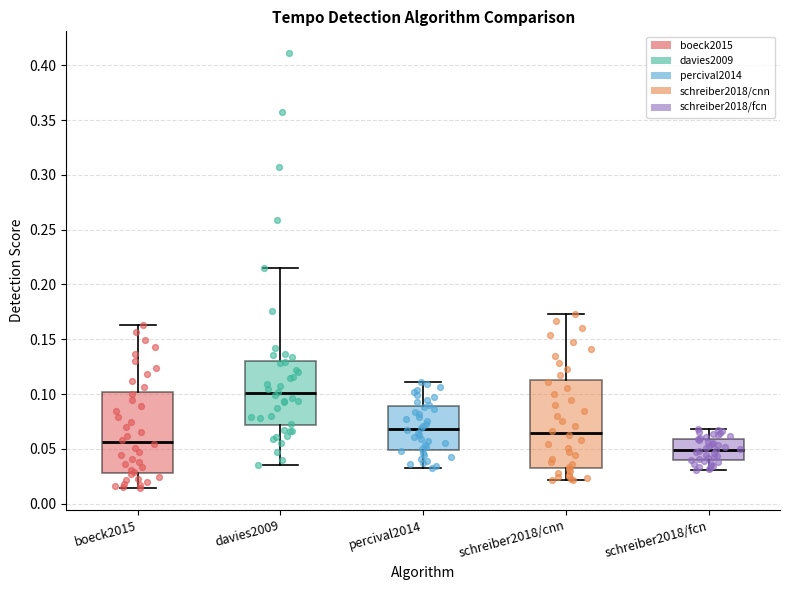

Which box is the tallest, from its lower edge to its upper edge?

schreiber2018/cnn